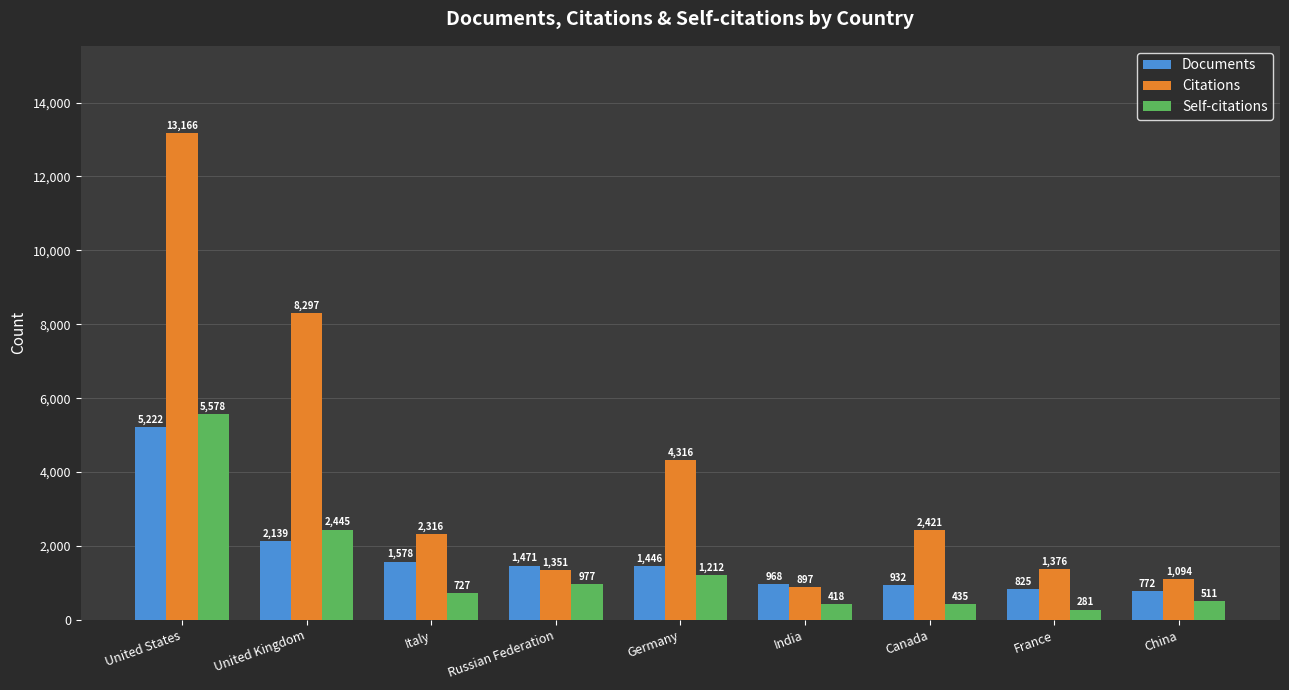

Reading left to right, list all the values displayed in this chart.

Documents: United States=5222	United Kingdom=2139	Italy=1578	Russian Federation=1471	Germany=1446	India=968	Canada=932	France=825	China=772
Citations: United States=13166	United Kingdom=8297	Italy=2316	Russian Federation=1351	Germany=4316	India=897	Canada=2421	France=1376	China=1094
Self-citations: United States=5578	United Kingdom=2445	Italy=727	Russian Federation=977	Germany=1212	India=418	Canada=435	France=281	China=511